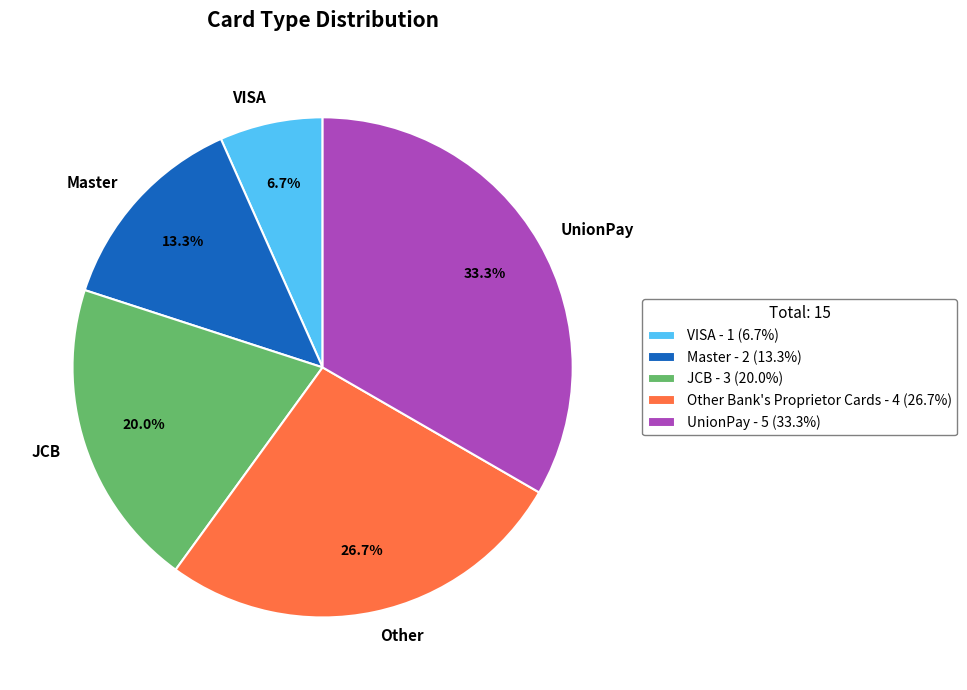

How many segments does this pie chart have?

5